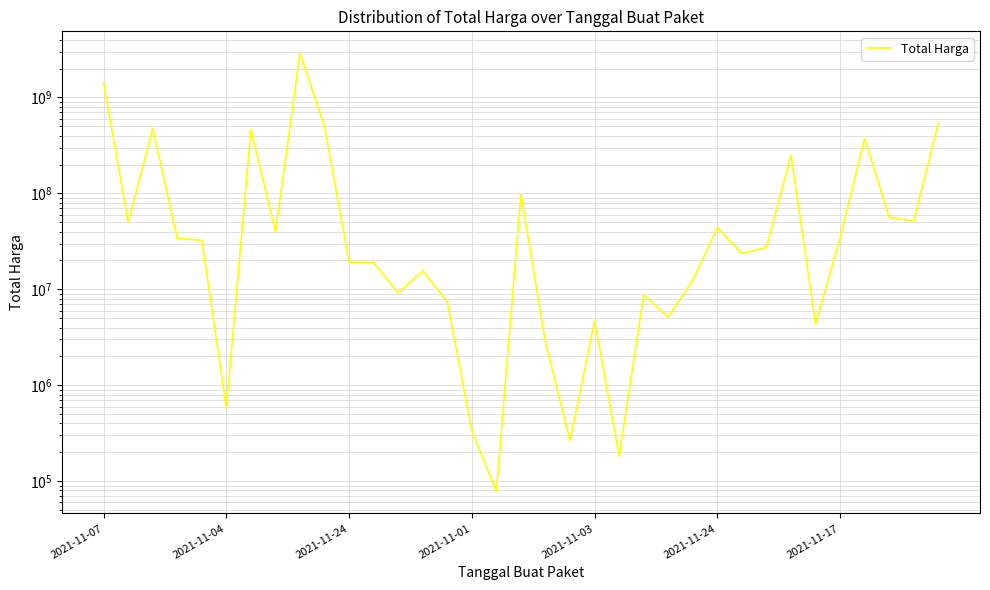

What is the sum of all values?

7518497085